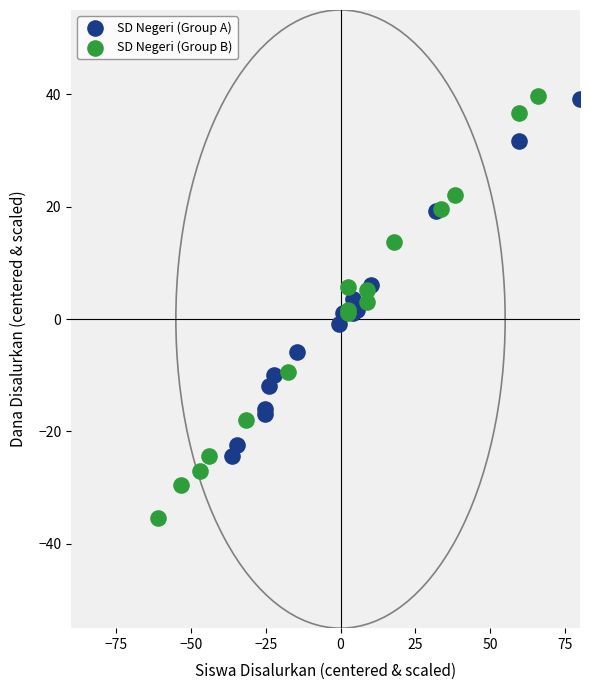

Which series reaches the minimum Y coordinate?

SD Negeri (Group B)